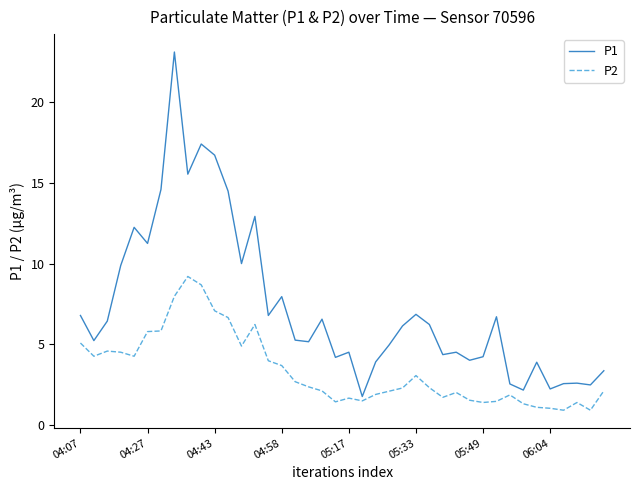

How many series are shown in this chart?

2